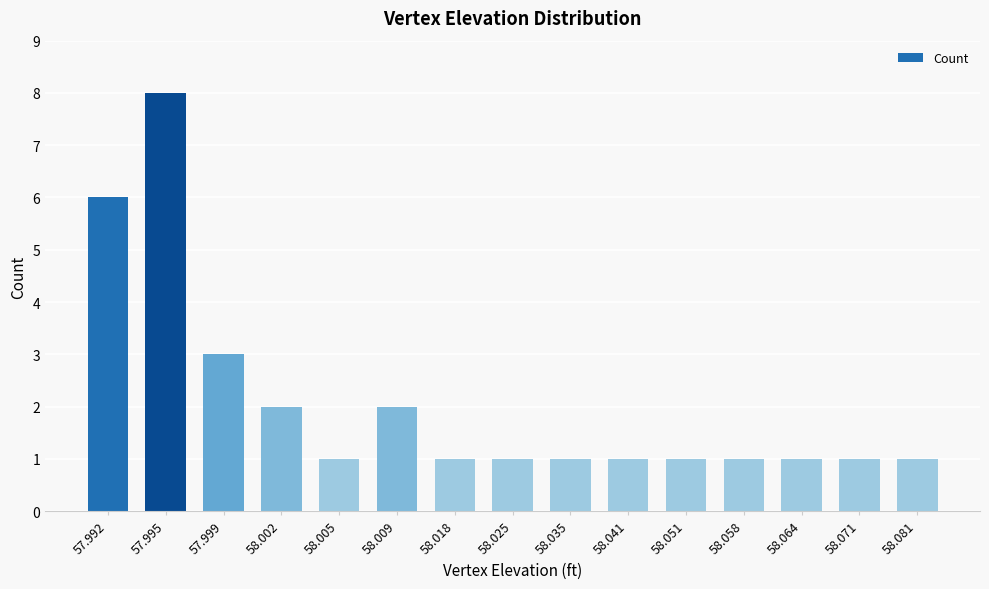

What is the difference between the maximum and minimum values?

7